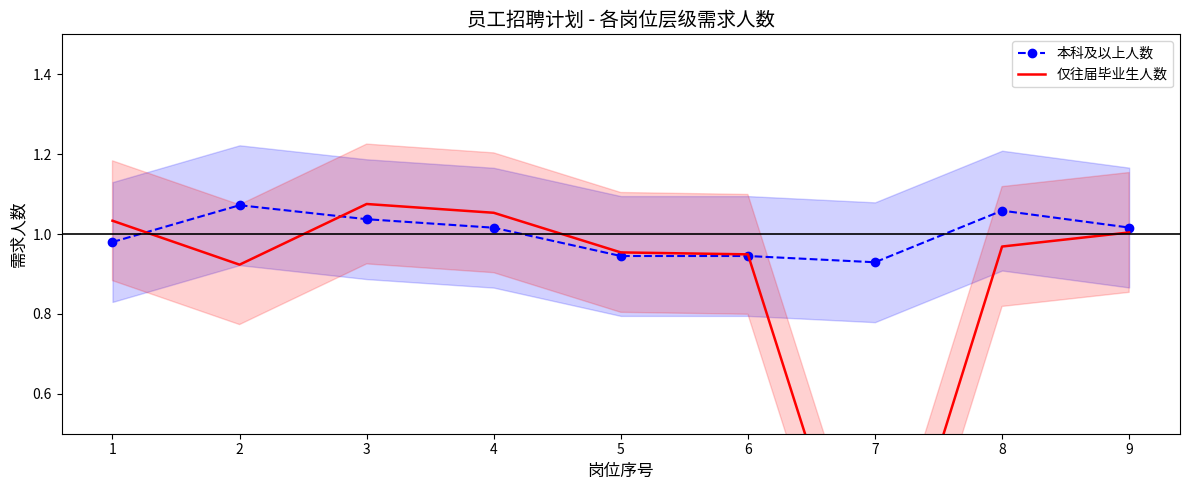

How many lines are shown in the chart?

2